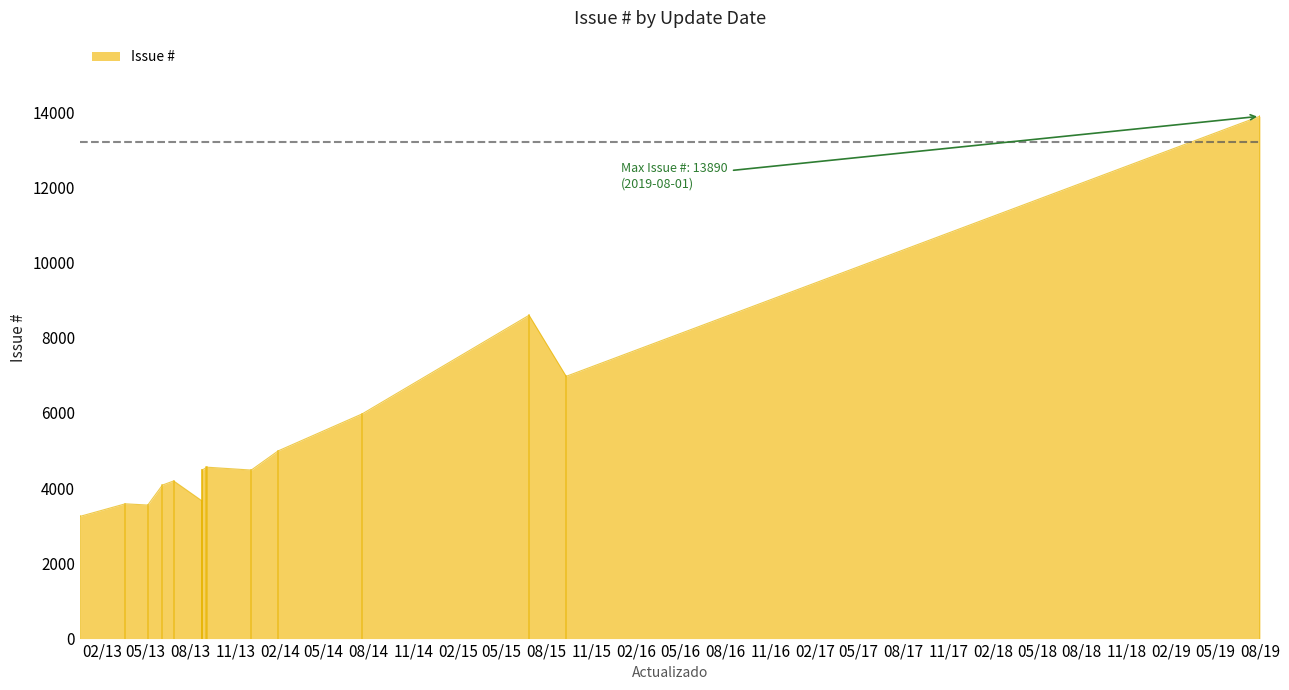

What is the change in value from 2019-08-01 to 2013-06-28?

-9698